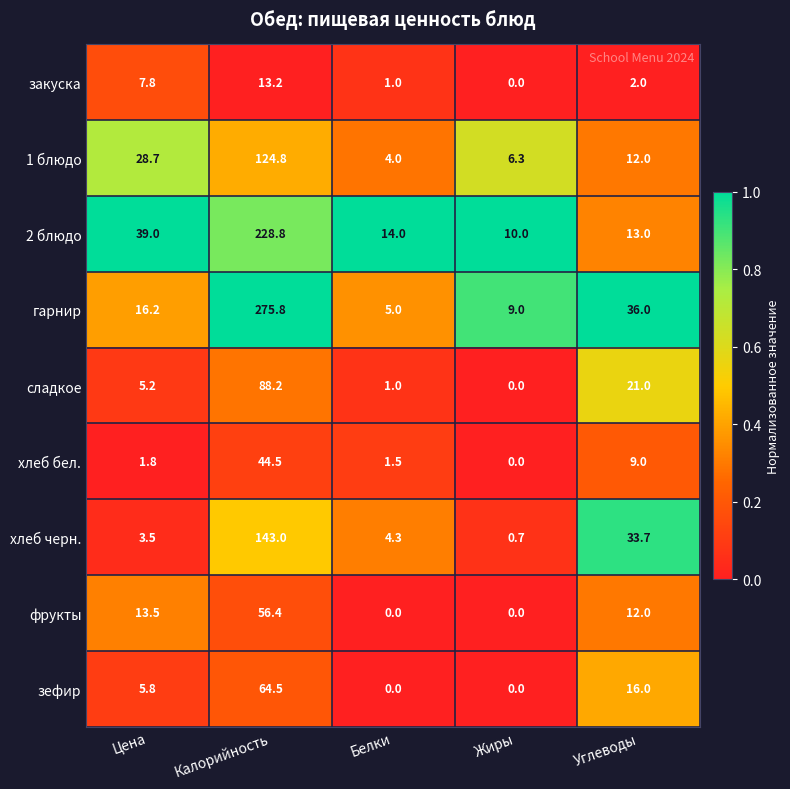

What is the total value across all series at Белки?

30.8